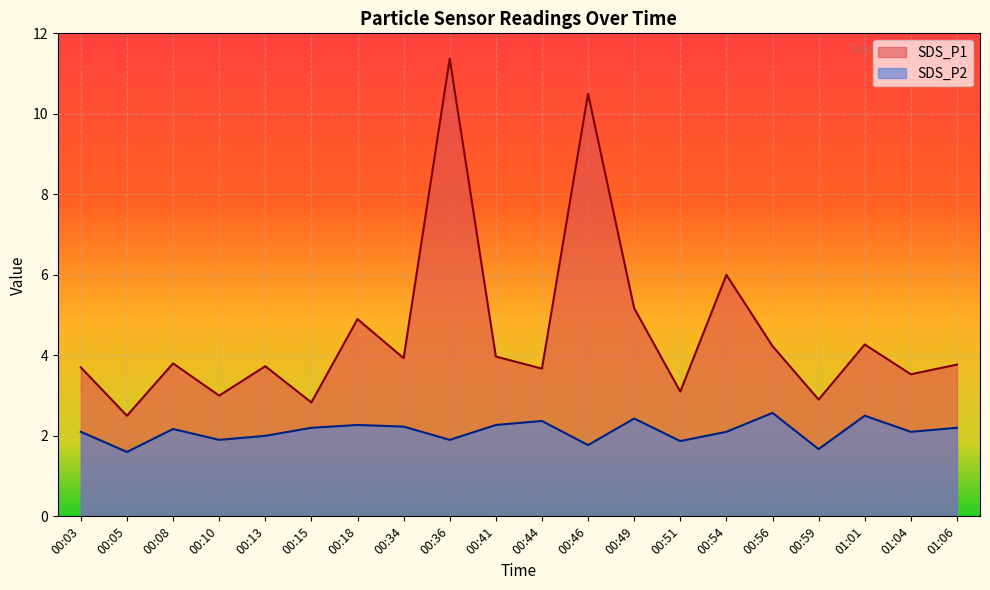

Between 00:13 and 00:10, which is larger?

00:13